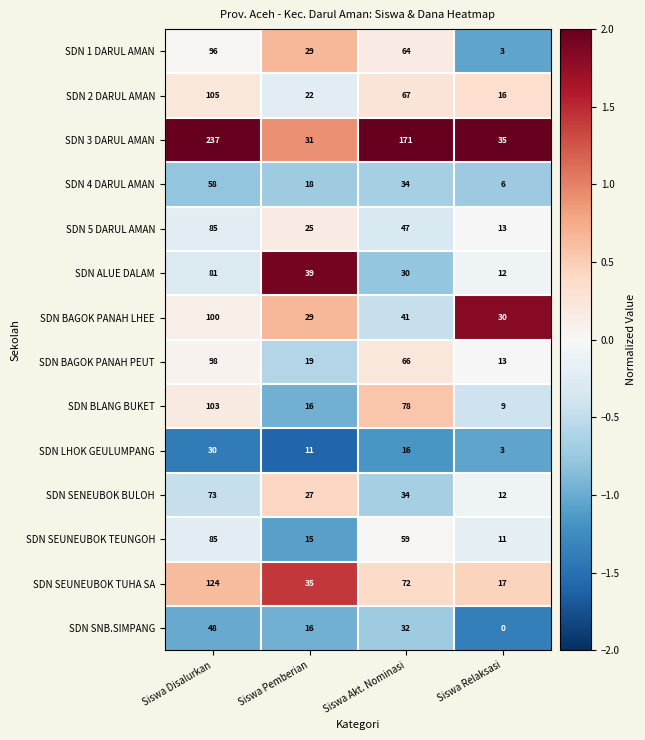

Which series changed the most between Siswa Akt. Nominasi and Siswa Relaksasi?

SDN 3 DARUL AMAN